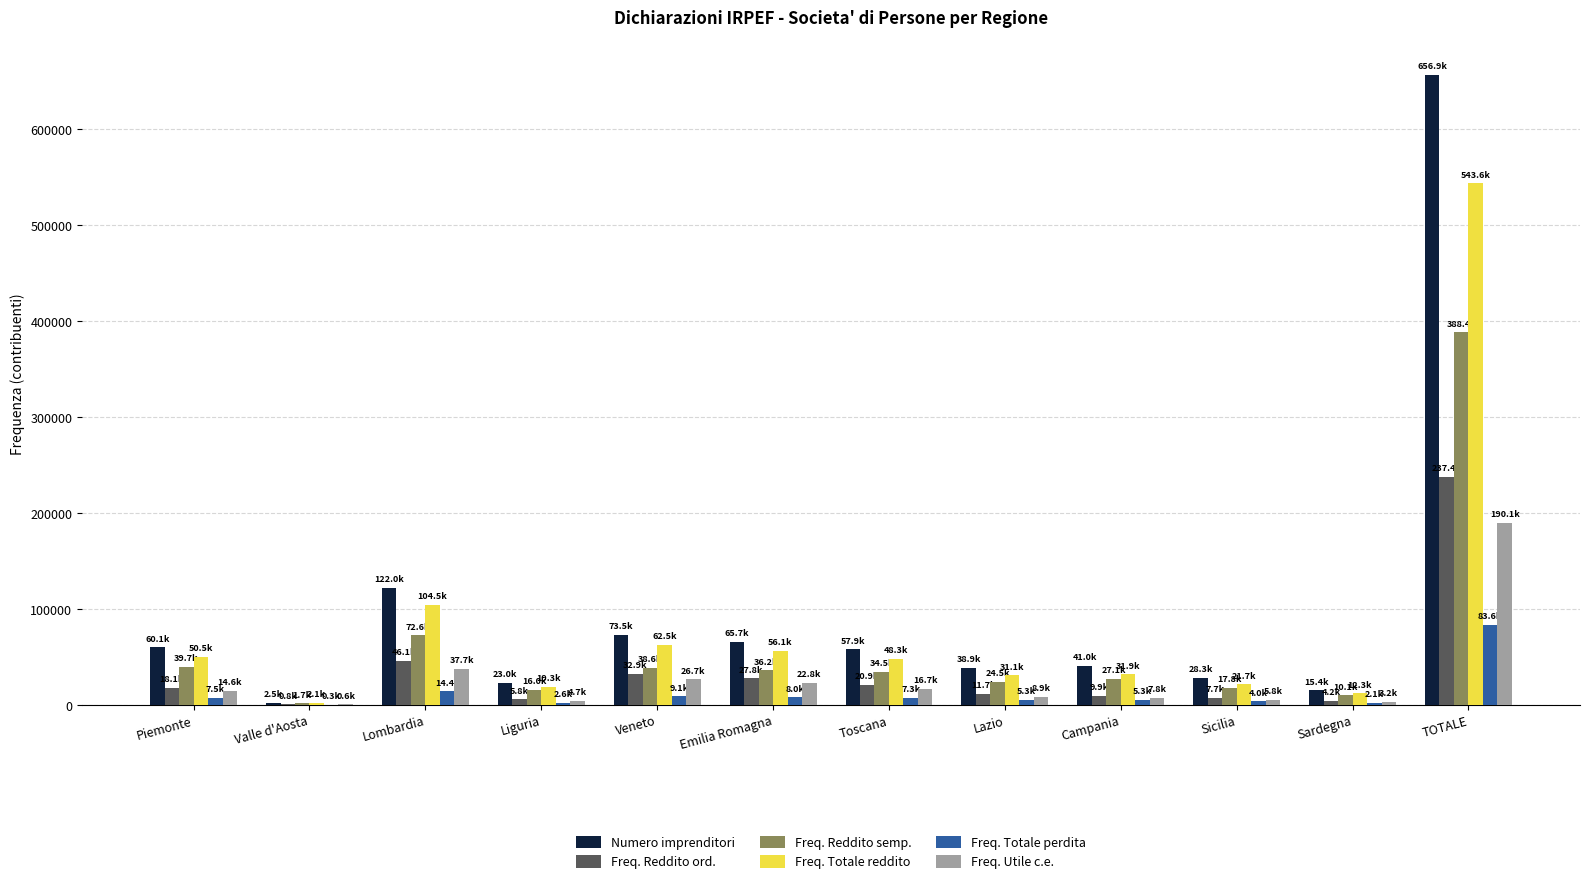

Read the Freq. Utile c.e. value at Veneto, to the nearest 100.

26700